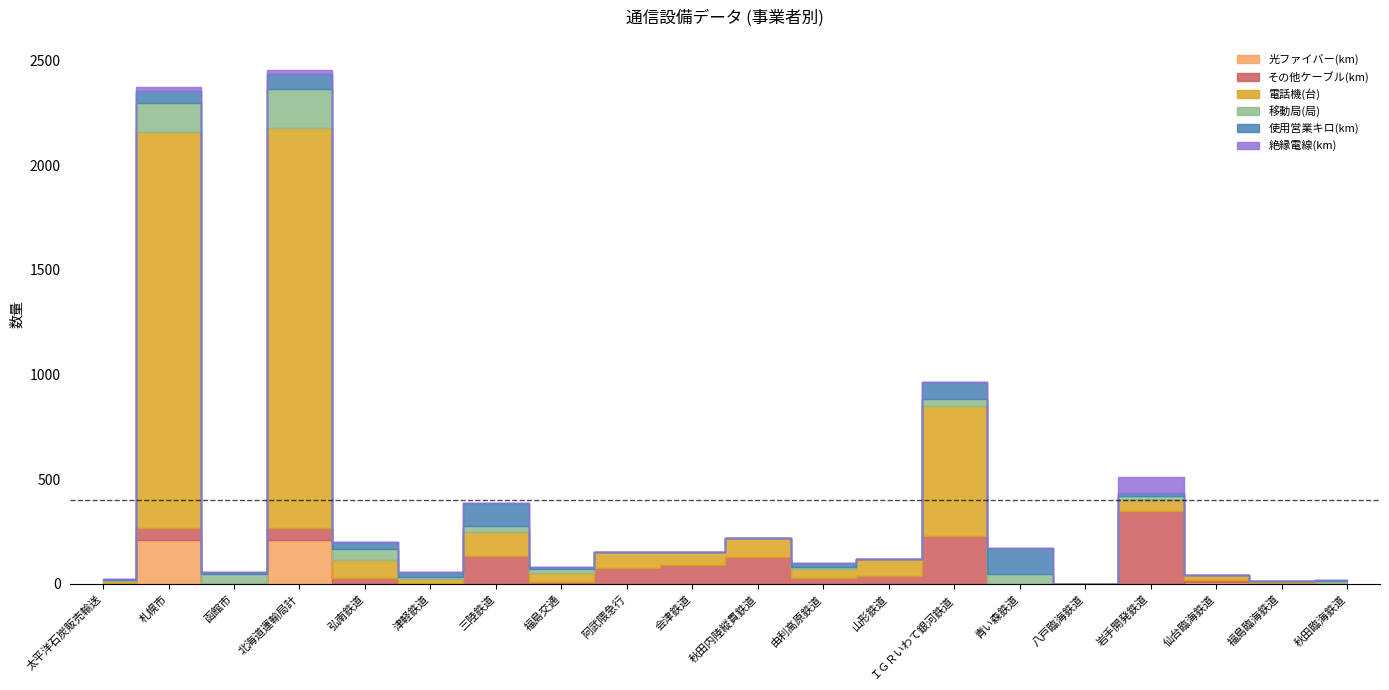

What value does the 絶縁電線(km) series have at 由利高原鉄道?

0.1